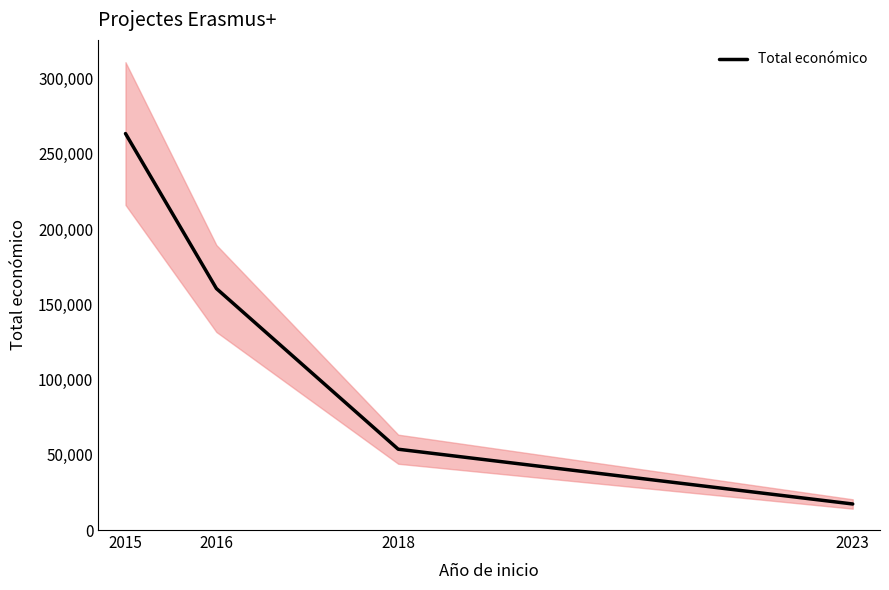

What is the change in value from 2018 to 2023?

-36405